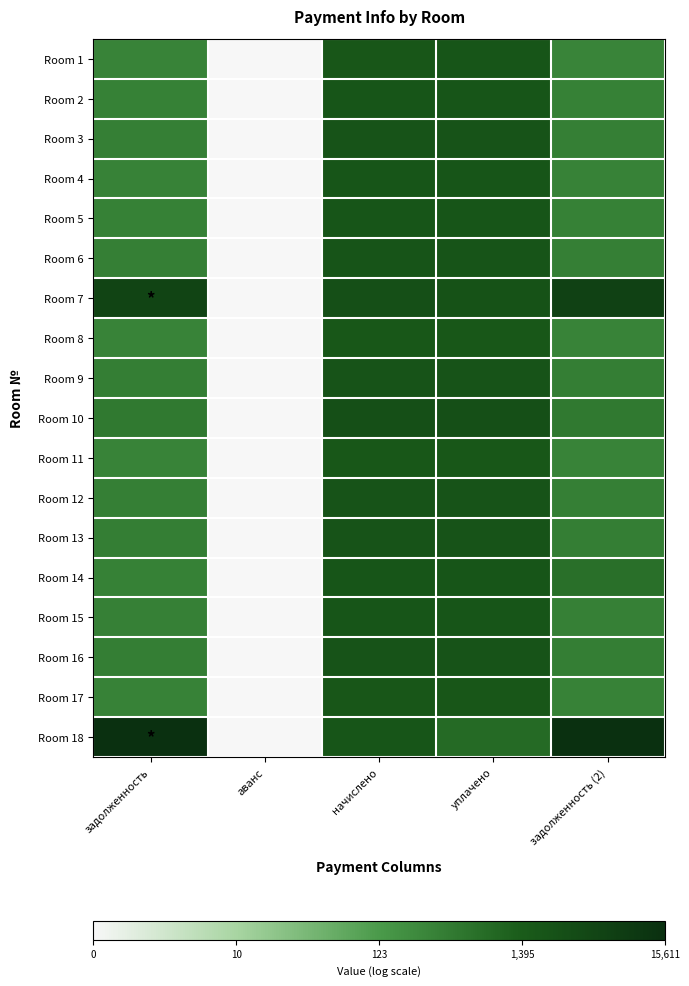

What is the greatest value displayed?

9.7